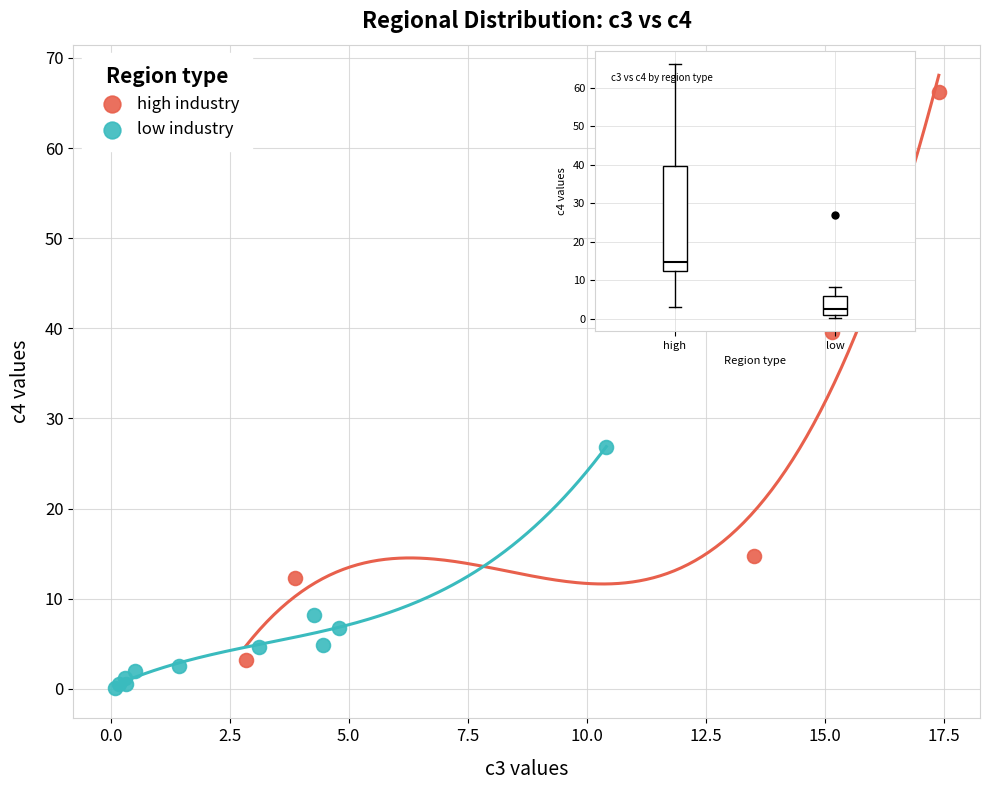

Which series has the widest spread of Y values?

high industry